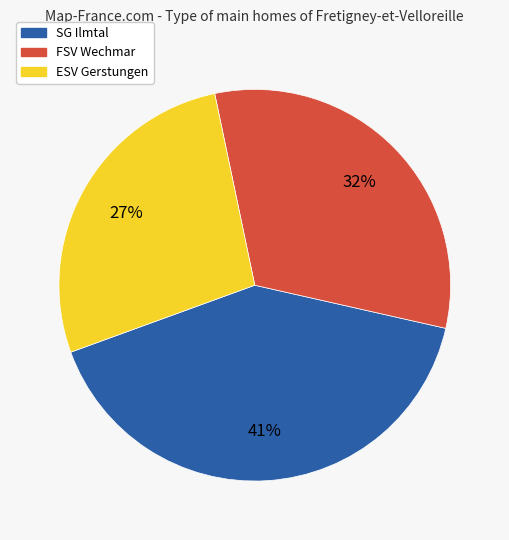

Is there a majority slice in this chart?

No